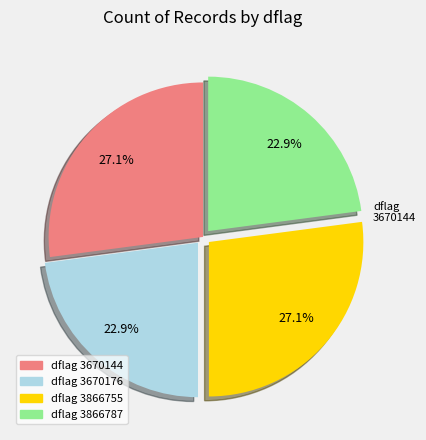

Is there any slice that represents more than half of the pie?

No